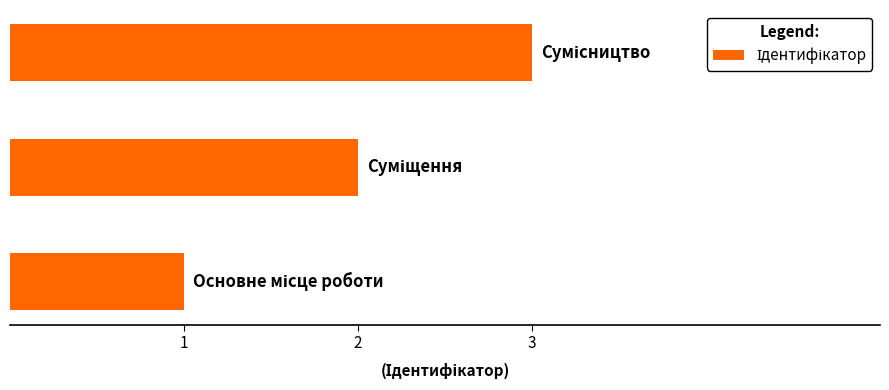

How many bars are there in total?

3